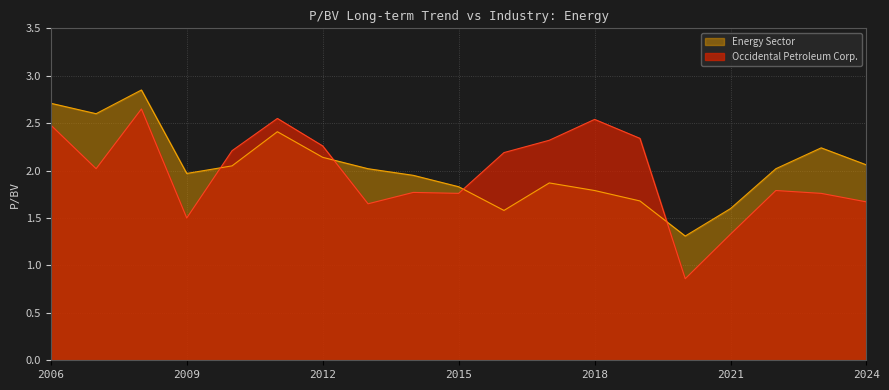

How many lines are shown in the chart?

2